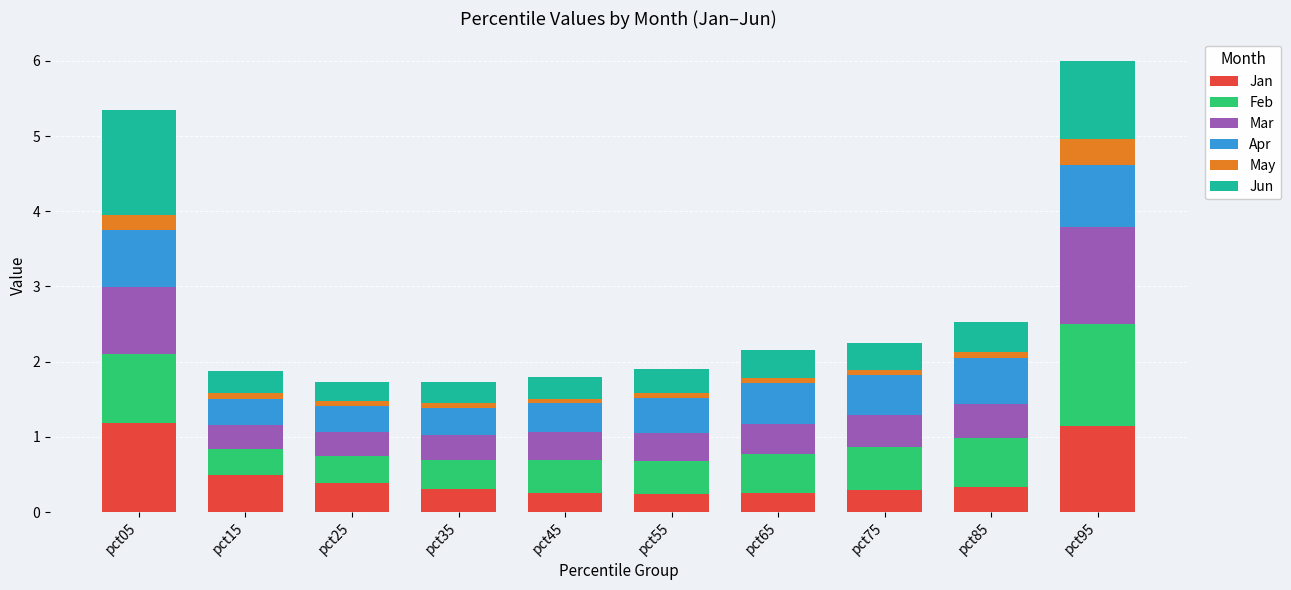

Count the Jan values in the range 0 to 1.

8